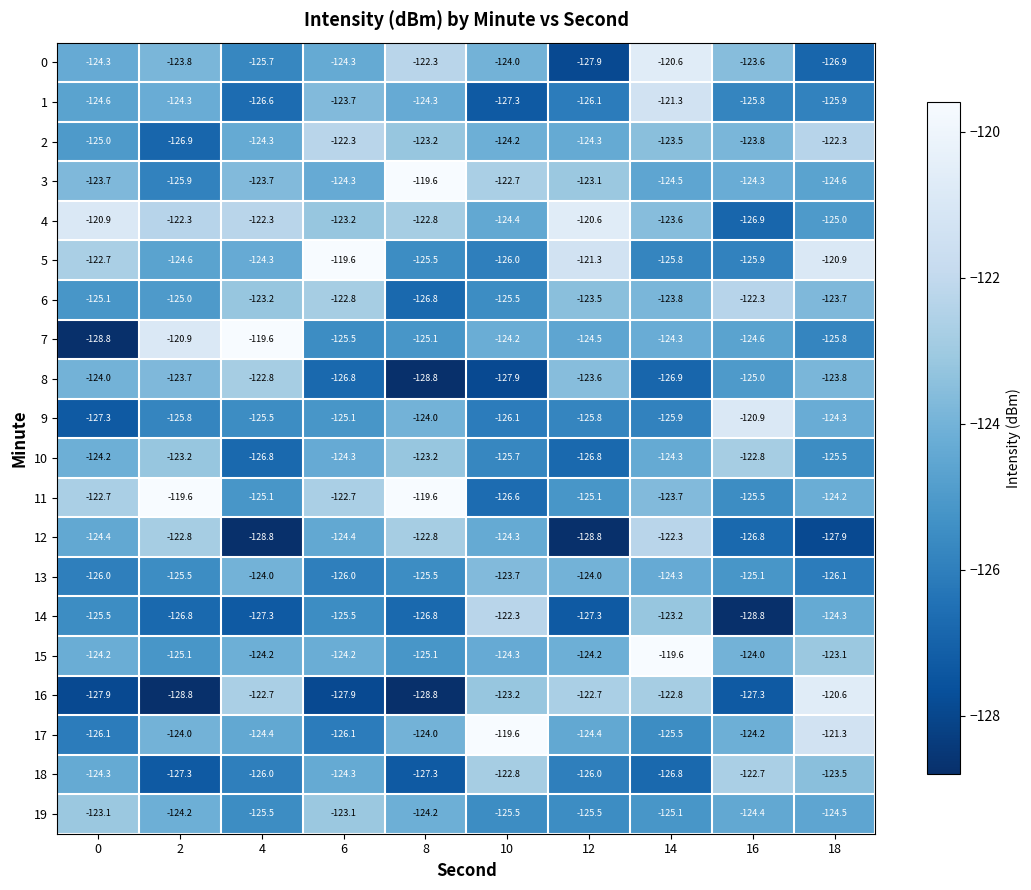

What is the difference between the highest and lowest values at 4?

9.2